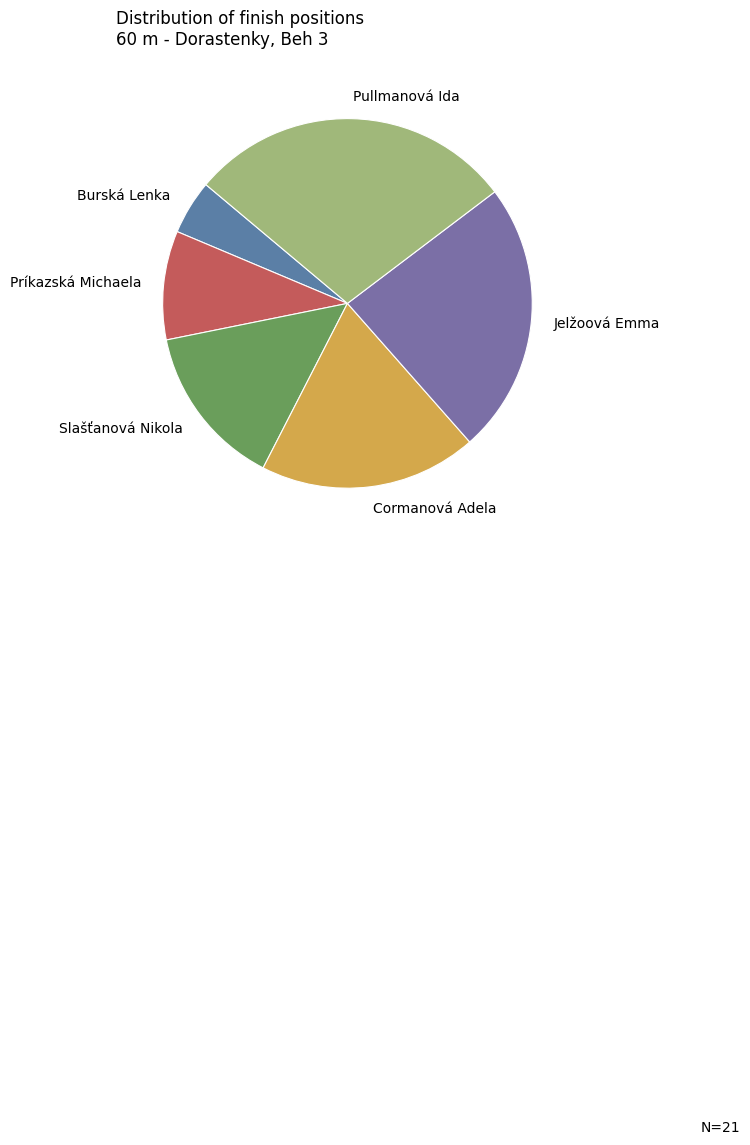

Combined, do Príkazská Michaela and Jelžoová Emma account for over 50%?

No